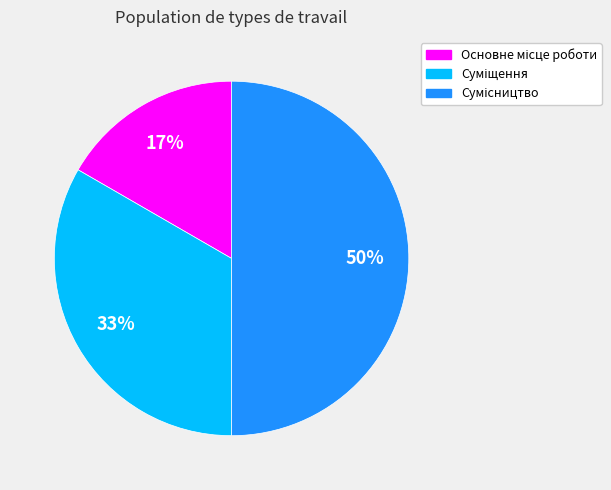

To the nearest percent, what is the difference between the largest and smallest slice percentages?

33%